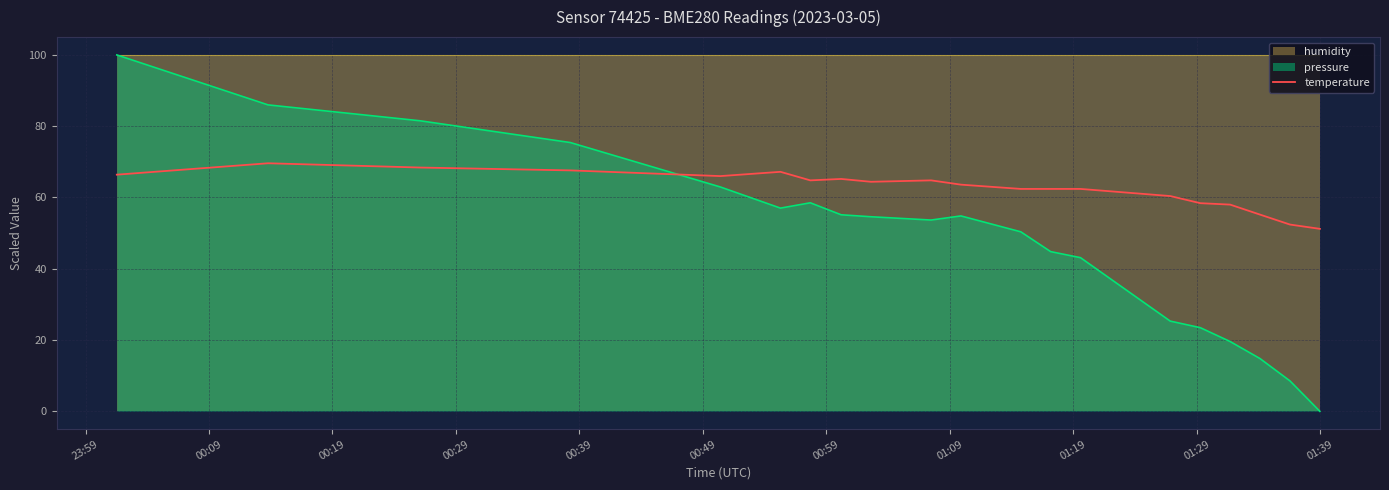

After their last crossing, which series has the higher values: temperature or pressure?

temperature